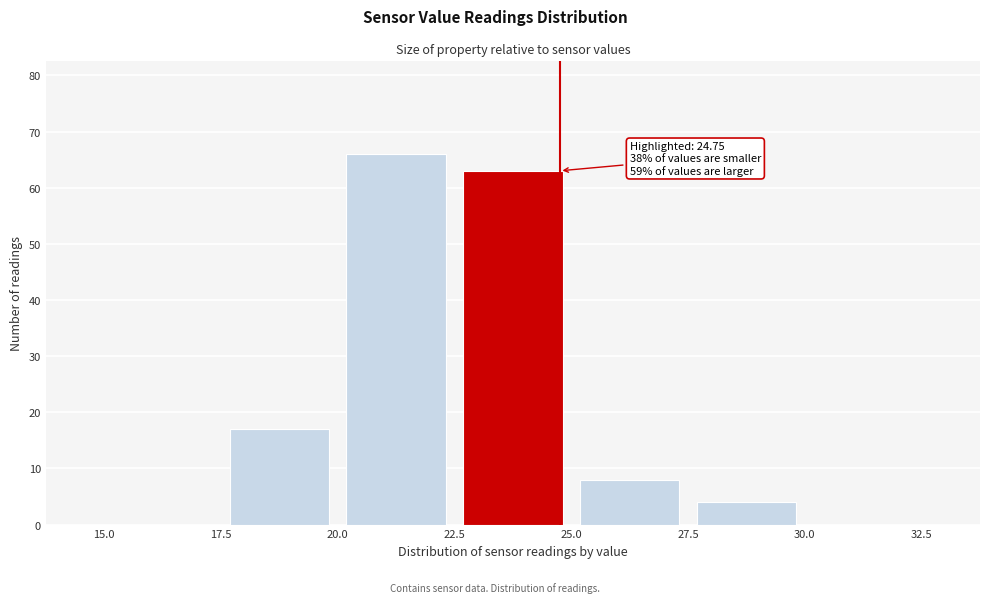

Over which range of the x-axis is the bar tallest?

20.0 to 22.5